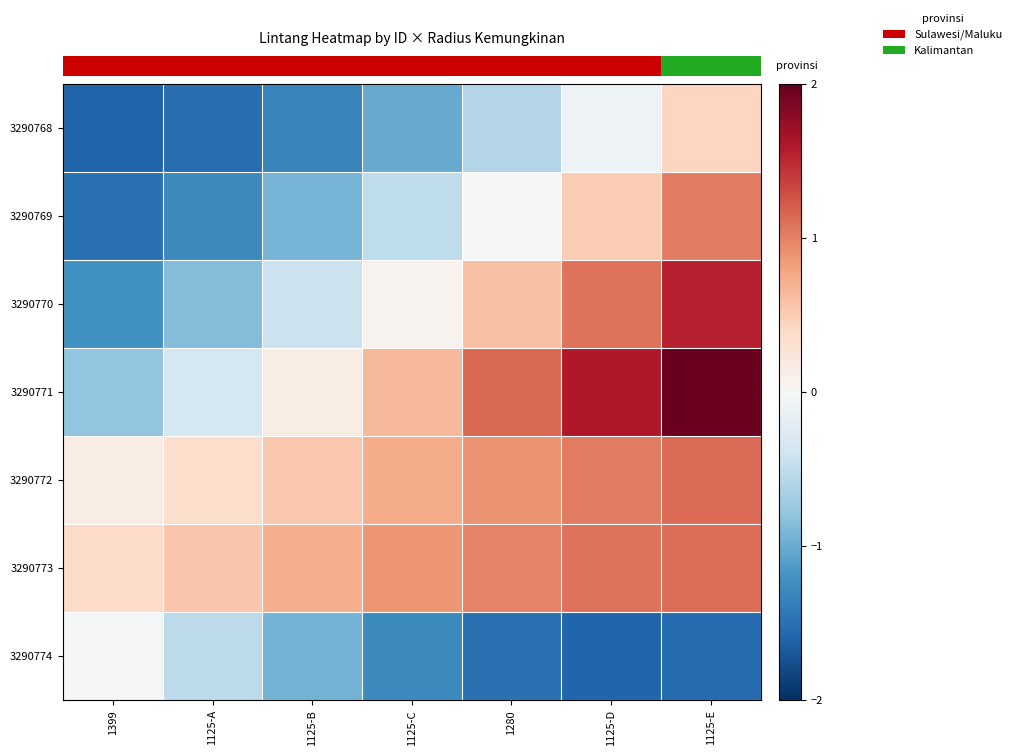

Which series has the largest total across all categories?

3290773